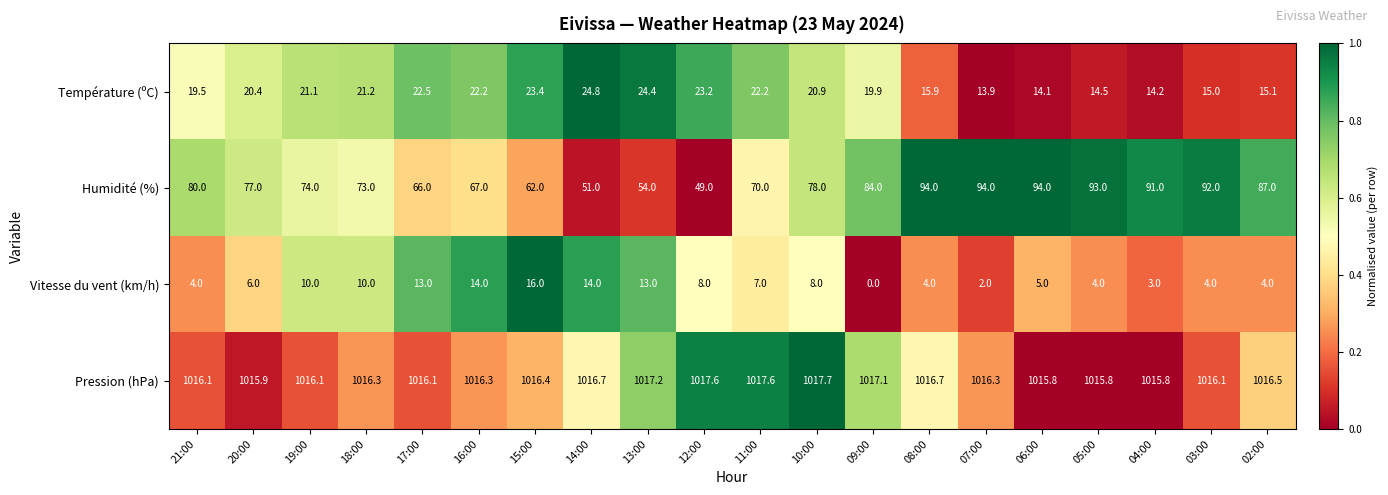

At 06:00, list the series in order from smallest to largest.

Vitesse du vent (km/h), Température (ºC), Humidité (%), Pression (hPa)